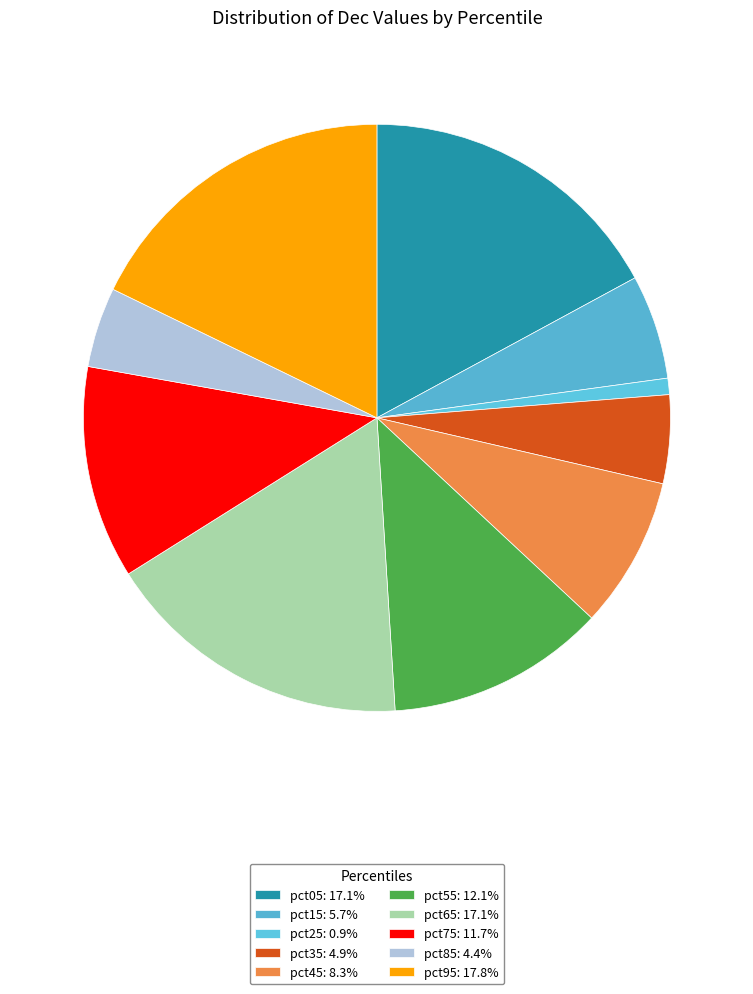

What percentage is the pct55 slice, to the nearest percent?

12%